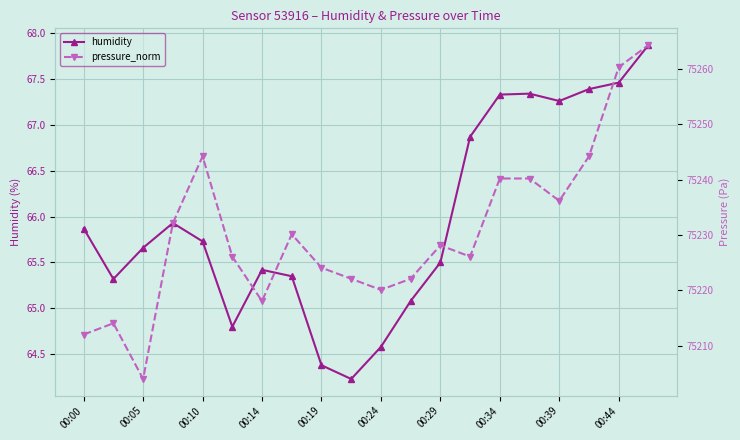

Where does the humidity series first go above 65?

00:00